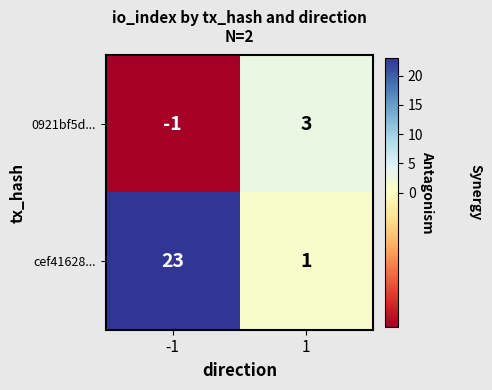

At how many categories does at least one series exceed 5?

1